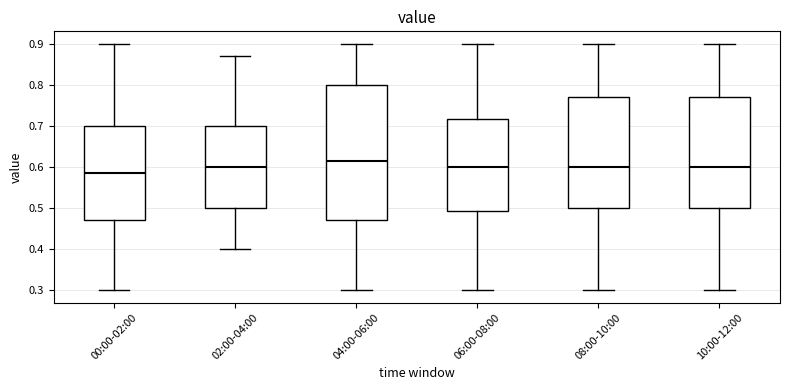

Where is the upper edge of the box for 08:00-10:00 on the y-axis? The values are not printed on the chart, so give them approximately, as read against the axis.

0.77